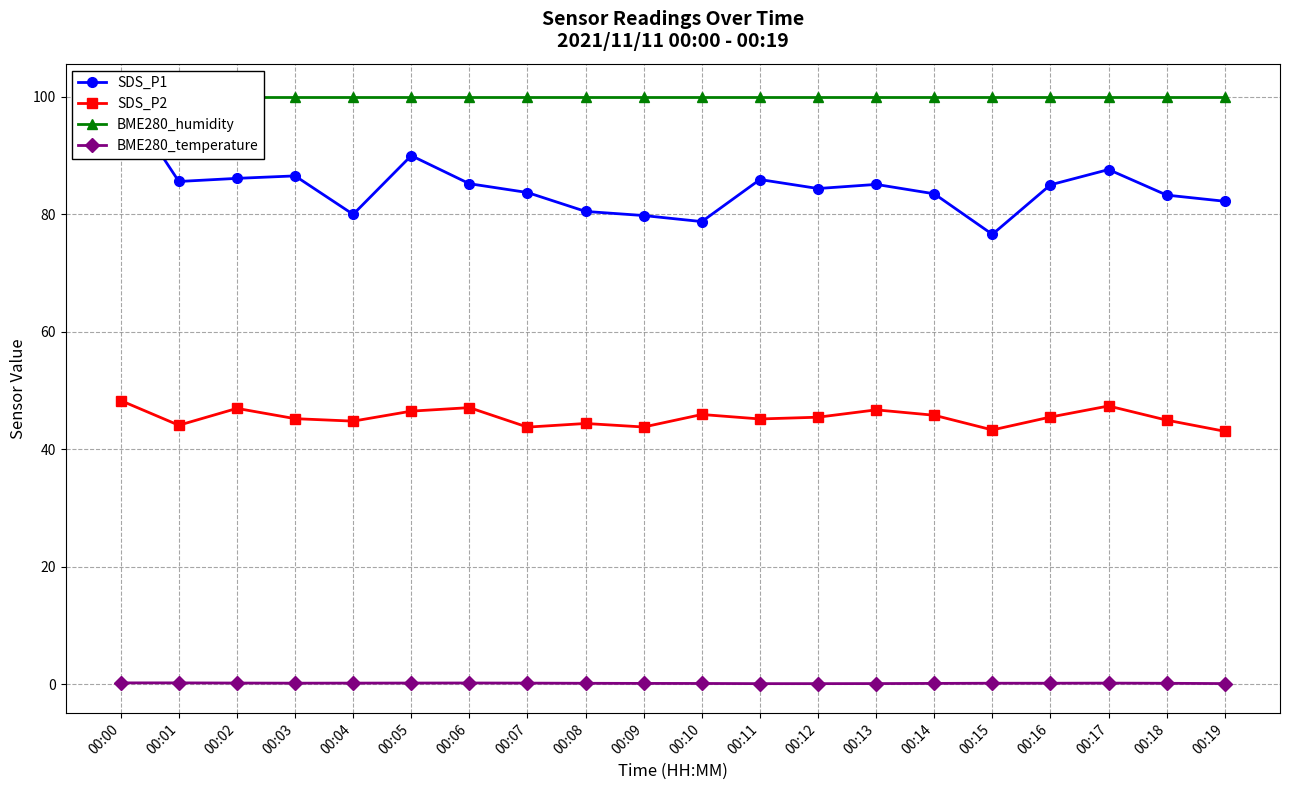

True or false: BME280_temperature and BME280_humidity intersect in this chart.

False